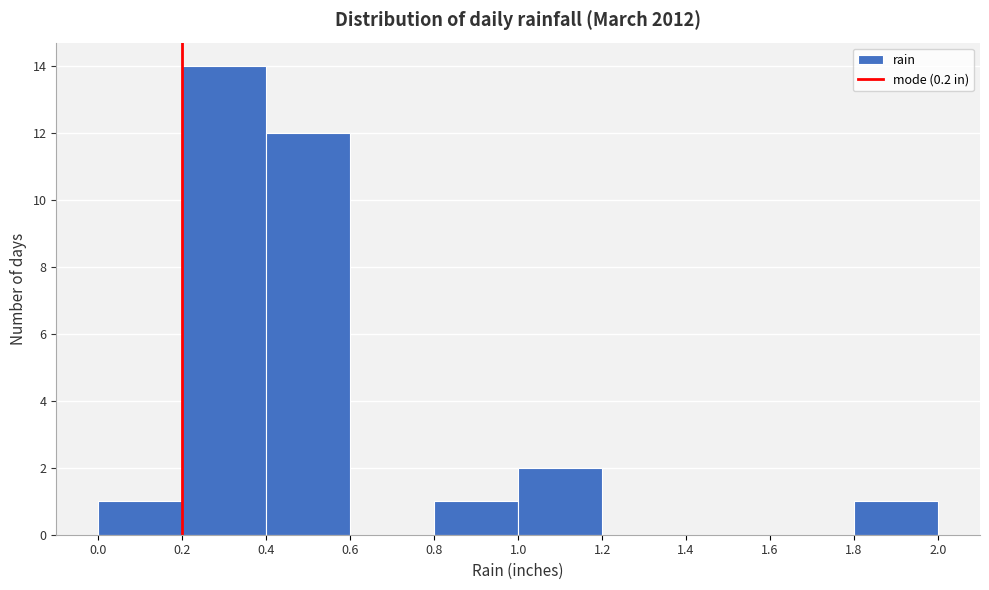

Reading left to right, list every bar in this chart as the range it spans on the x-axis followed by its height. The values are not printed on the chart, so give them approximately, as read against the axis.

0.0 to 0.2: 1
0.2 to 0.4: 14
0.4 to 0.6: 12
0.6 to 0.8: 0
0.8 to 1.0: 1
1.0 to 1.2: 2
1.2 to 1.4: 0
1.4 to 1.6: 0
1.6 to 1.8: 0
1.8 to 2.0: 1